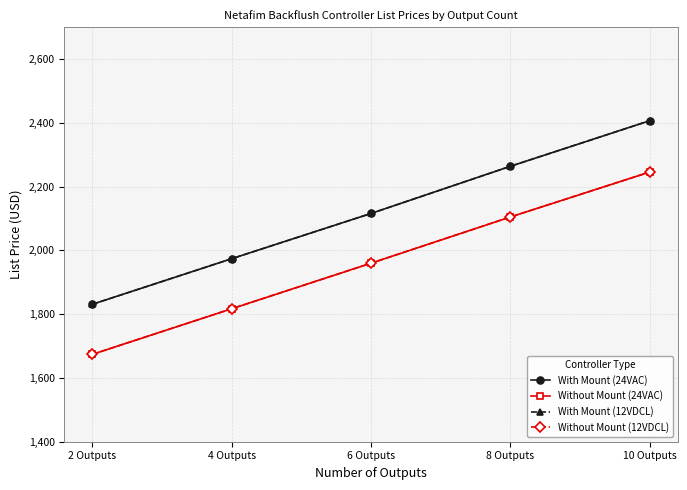

Is this an area chart (filled region under the line)?

No